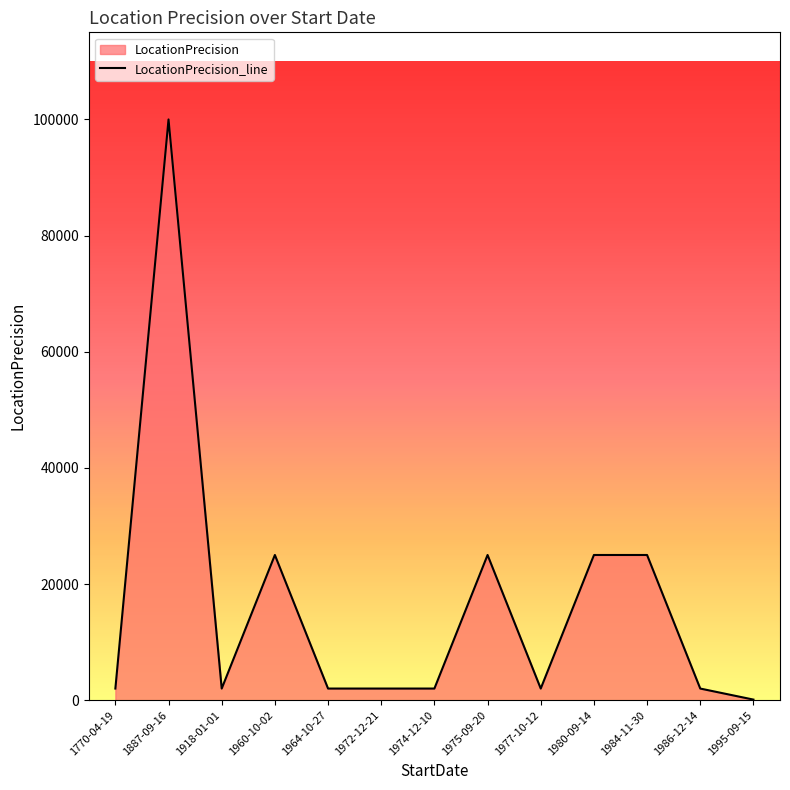

Rank the categories by value from lowest to highest.

1995-09-15, 1918-01-01, 1964-10-27, 1770-04-19, 1986-12-14, 1972-12-21, 1974-12-10, 1977-10-12, 1980-09-14, 1975-09-20, 1960-10-02, 1984-11-30, 1887-09-16